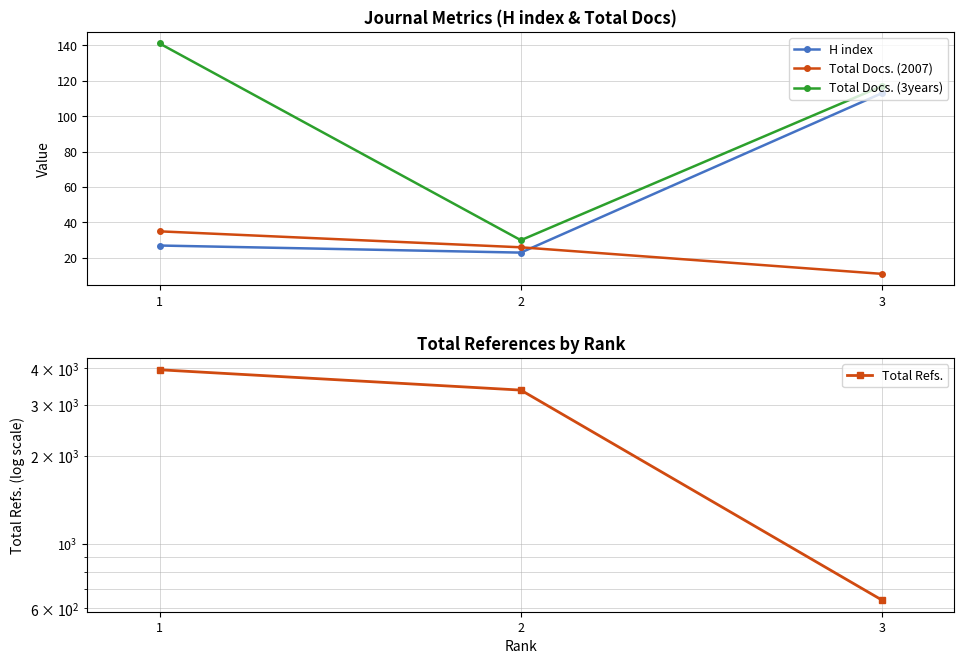

What is the minimum value for H index?

23